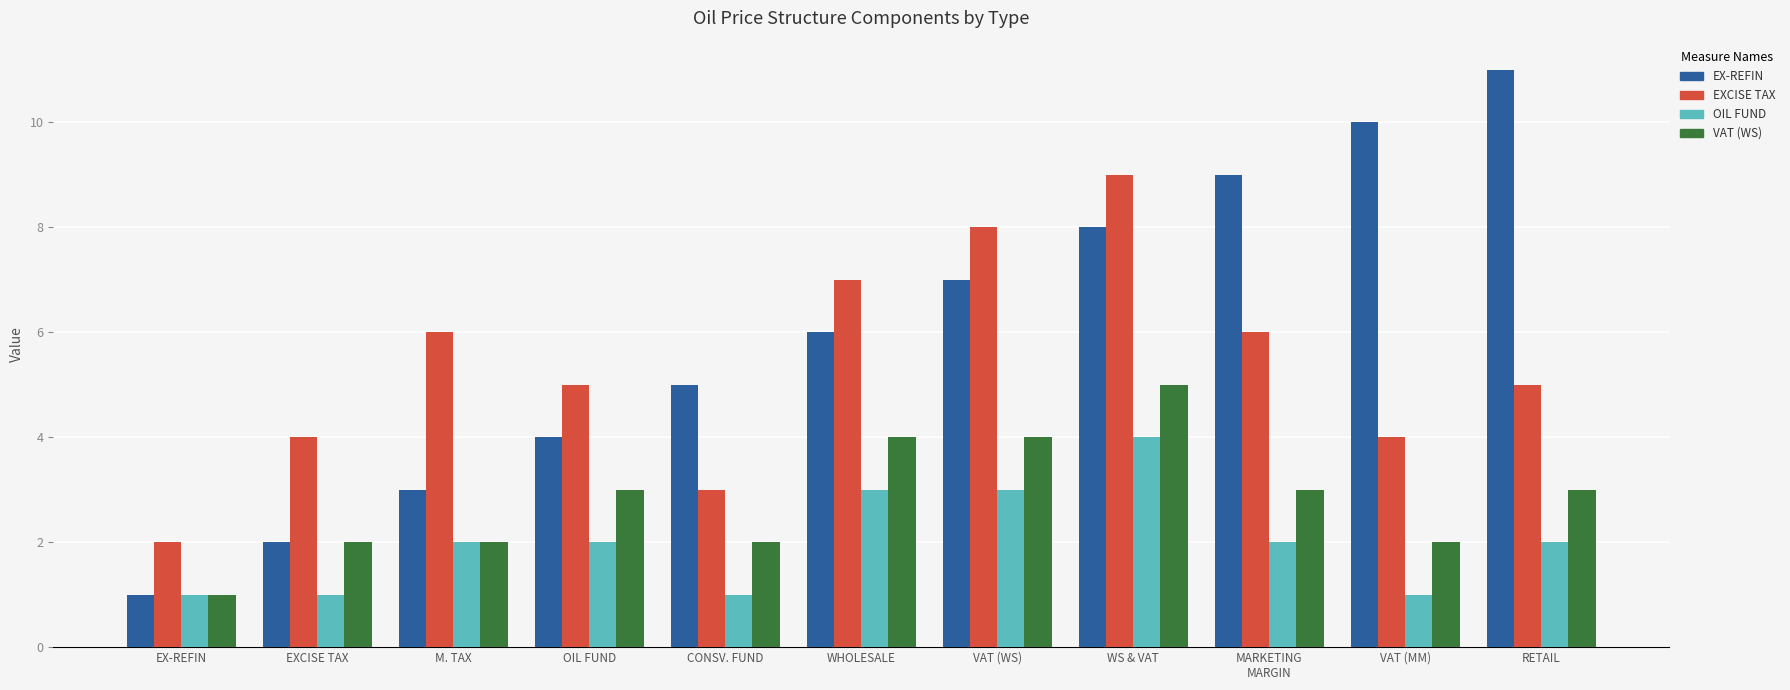

Is the value of EX-REFIN at WHOLESALE greater than the value of EXCISE TAX at VAT (WS)?

No